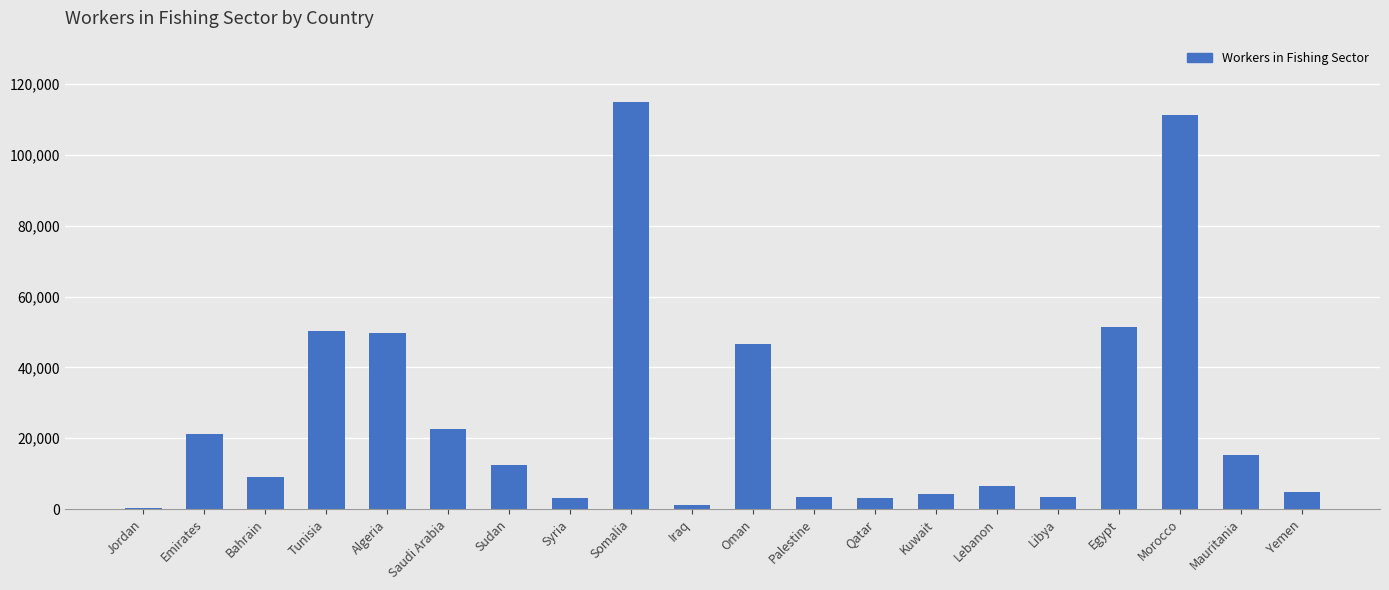

What is the sum of all values?

535395